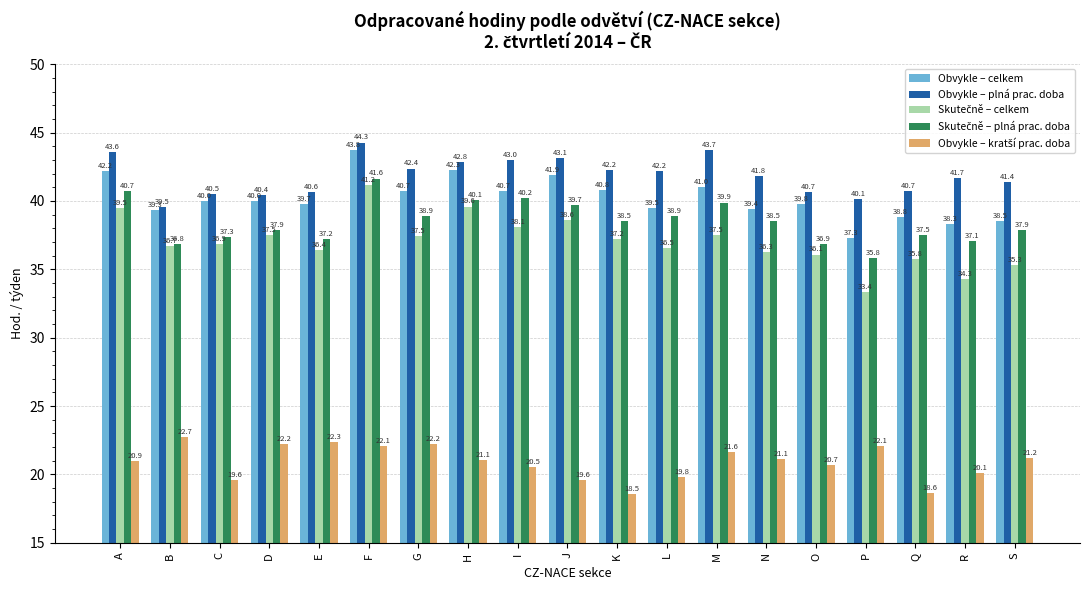

At which label does Obvykle – celkem first exceed 39?

A